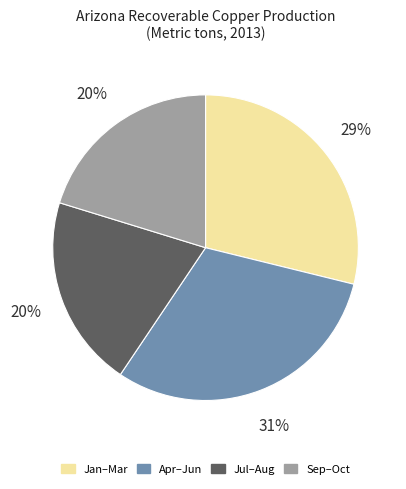

What percentage is the Jul–Aug slice, to the nearest percent?

20%